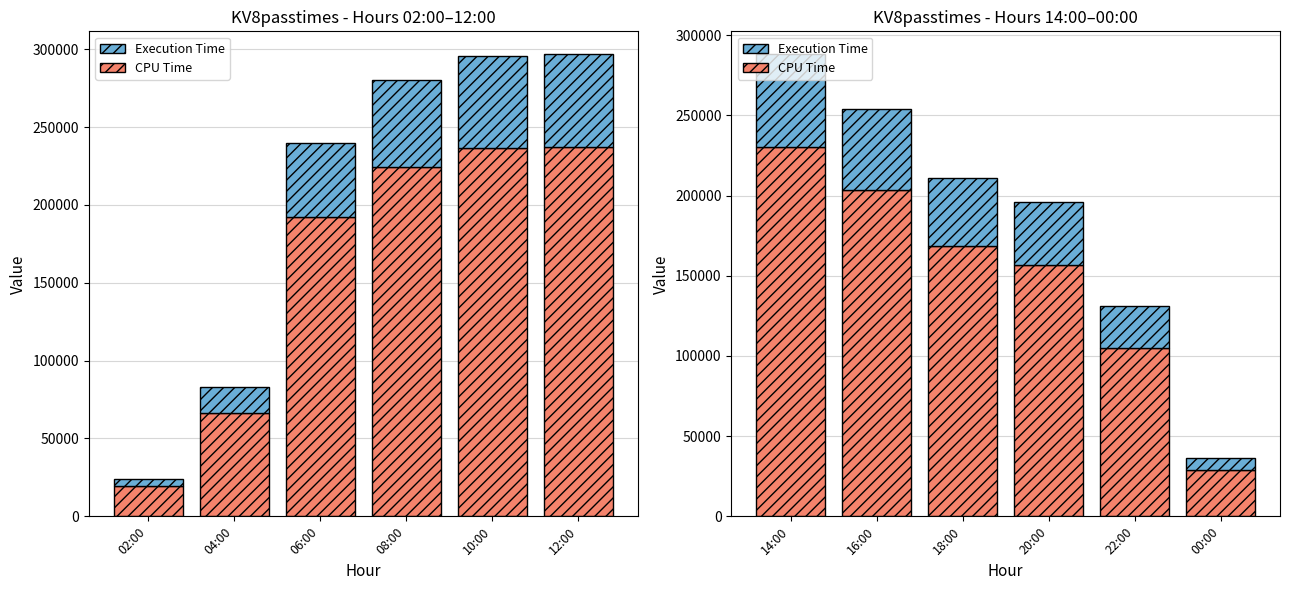

Are the bars horizontal?

No